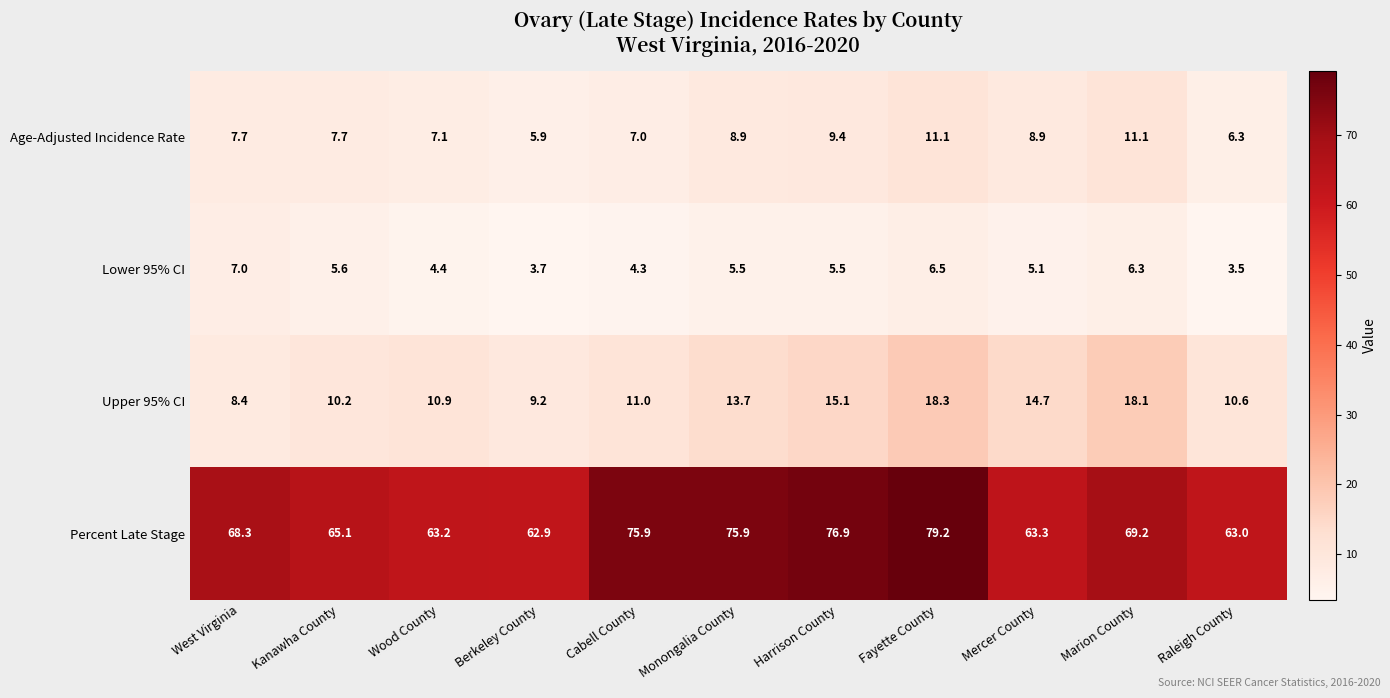

Where does the Lower 95% CI series first go above 5?

West Virginia